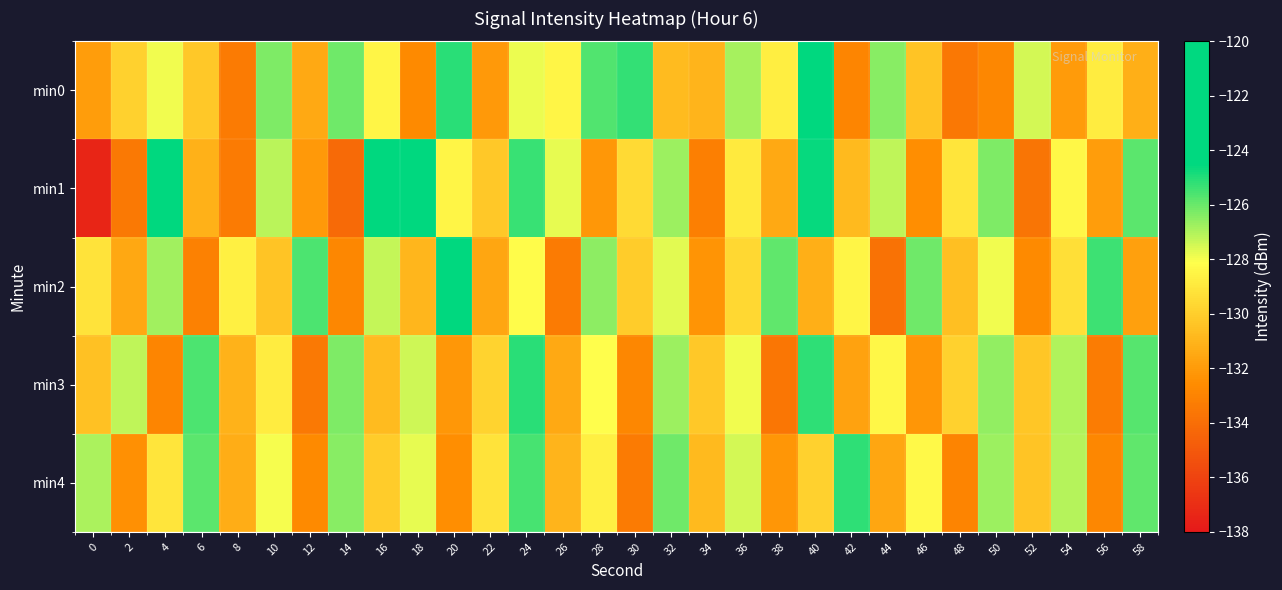

Between 8 and 24, which series saw the biggest shift?

min1